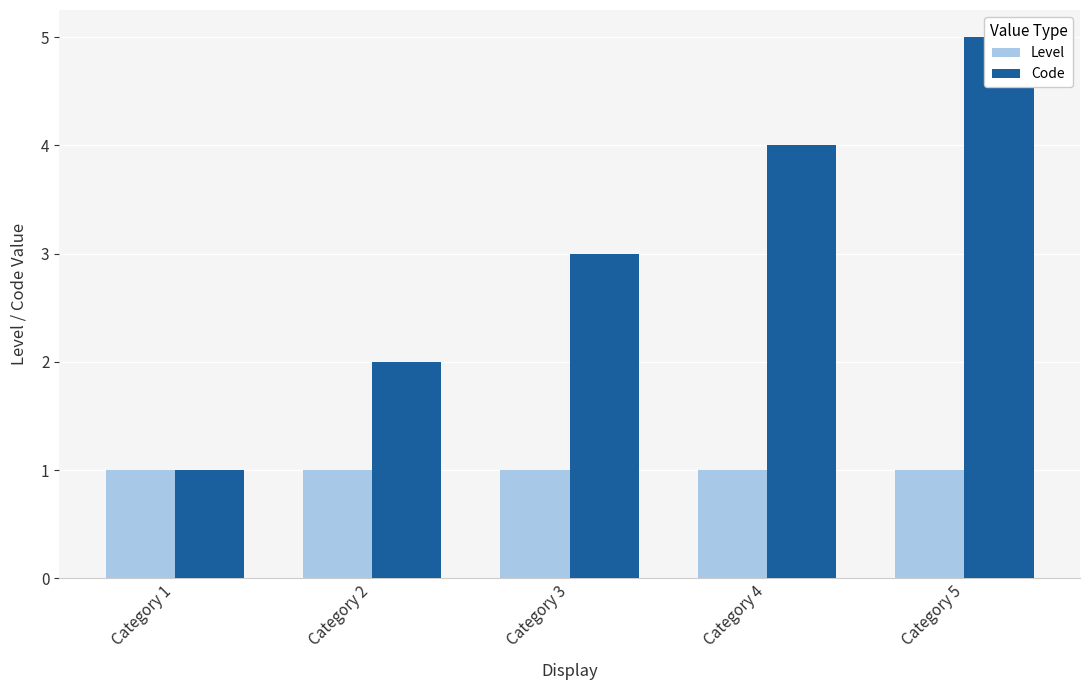

What is the approximate value of Level at Category 3?

1